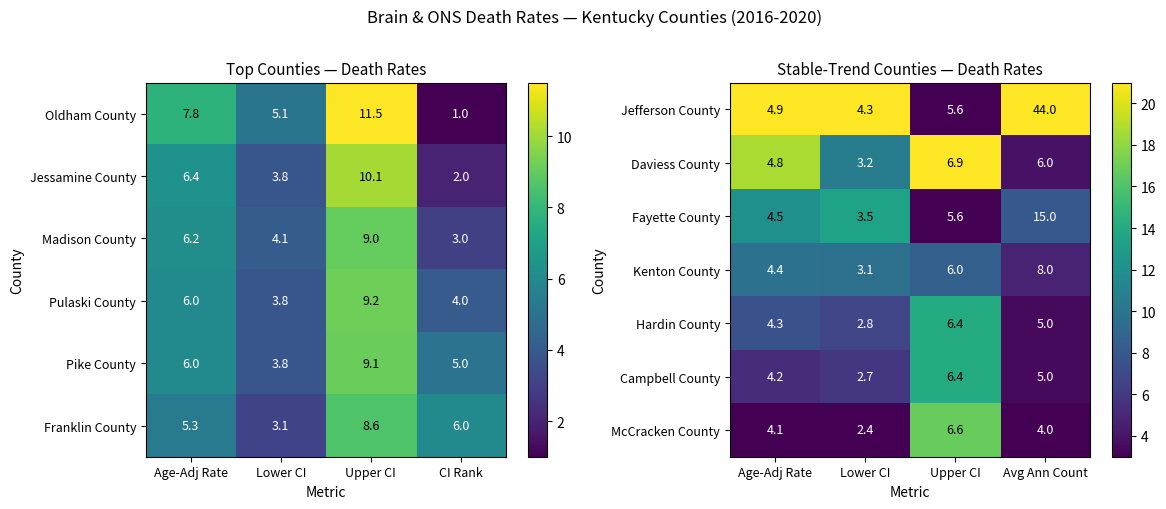

The Campbell County series shows 1.9 at Avg Ann Count. True or false?

False